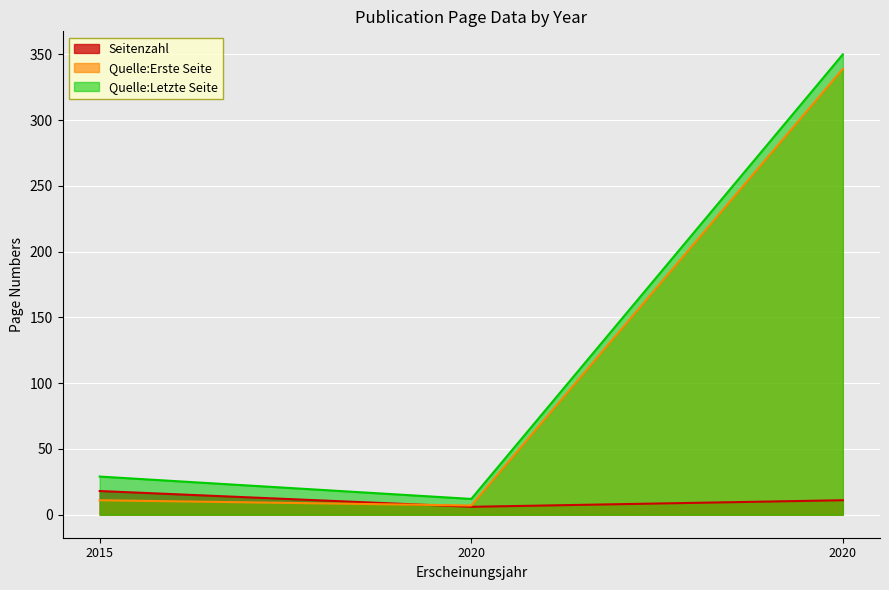

At which category is the sum across all series the highest?

2020